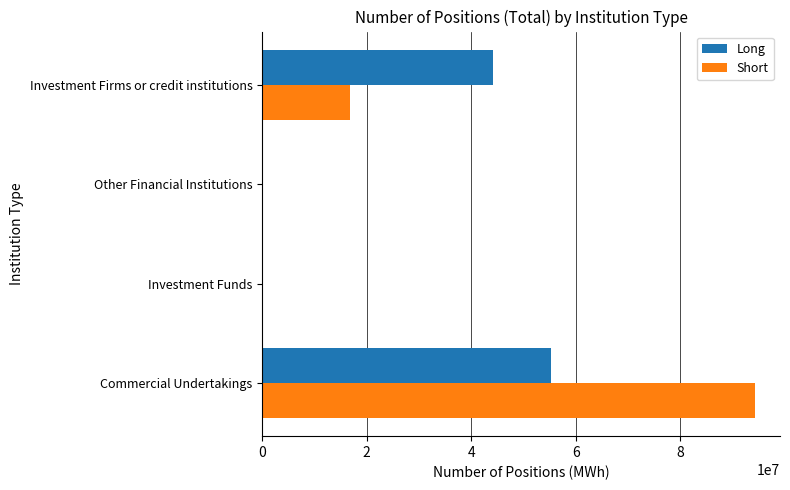

What is the maximum value for Long?

55197594